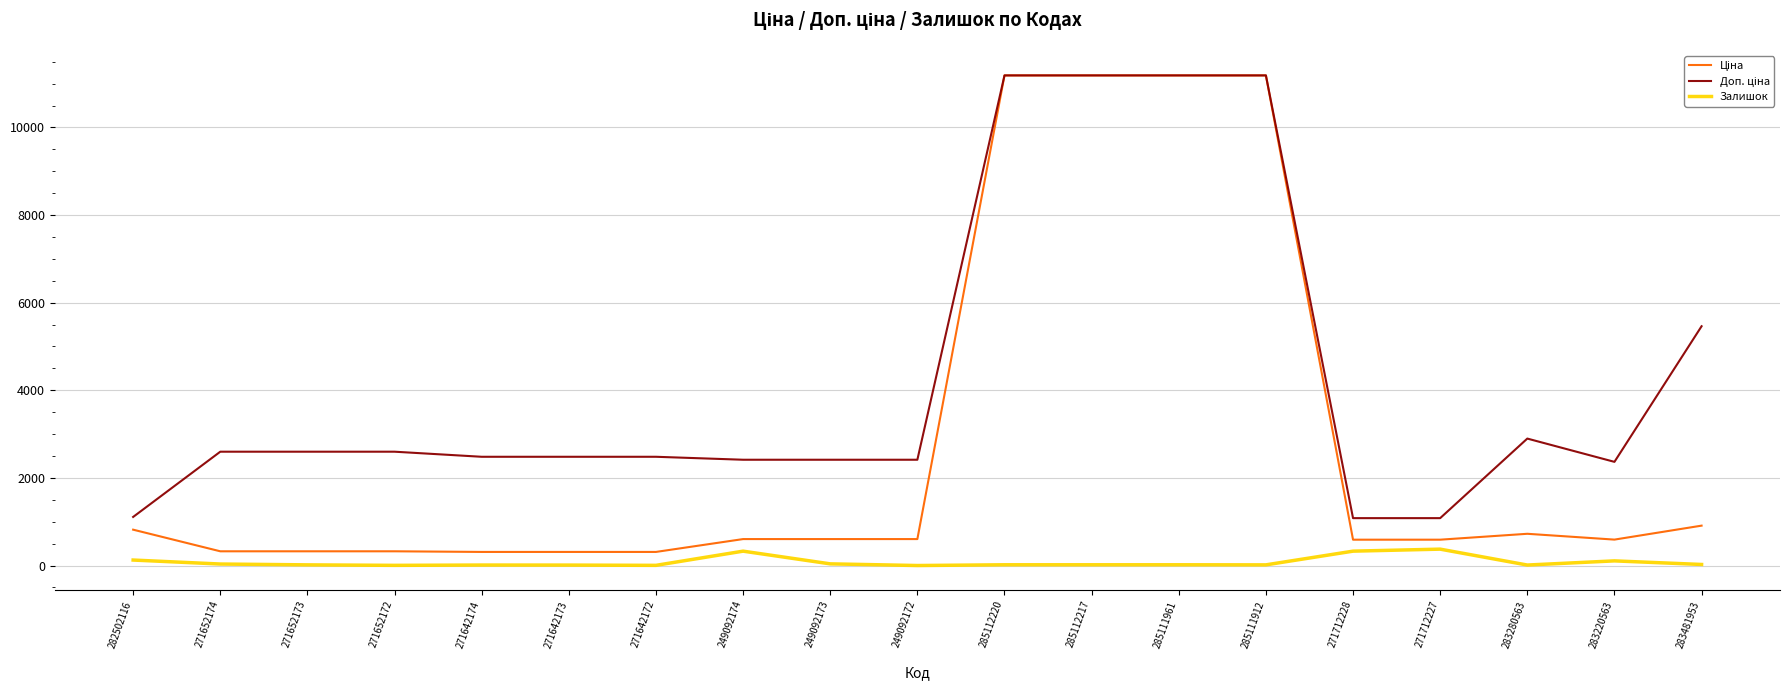

True or false: Залишок has a value of 4.0 at 271642172.

True